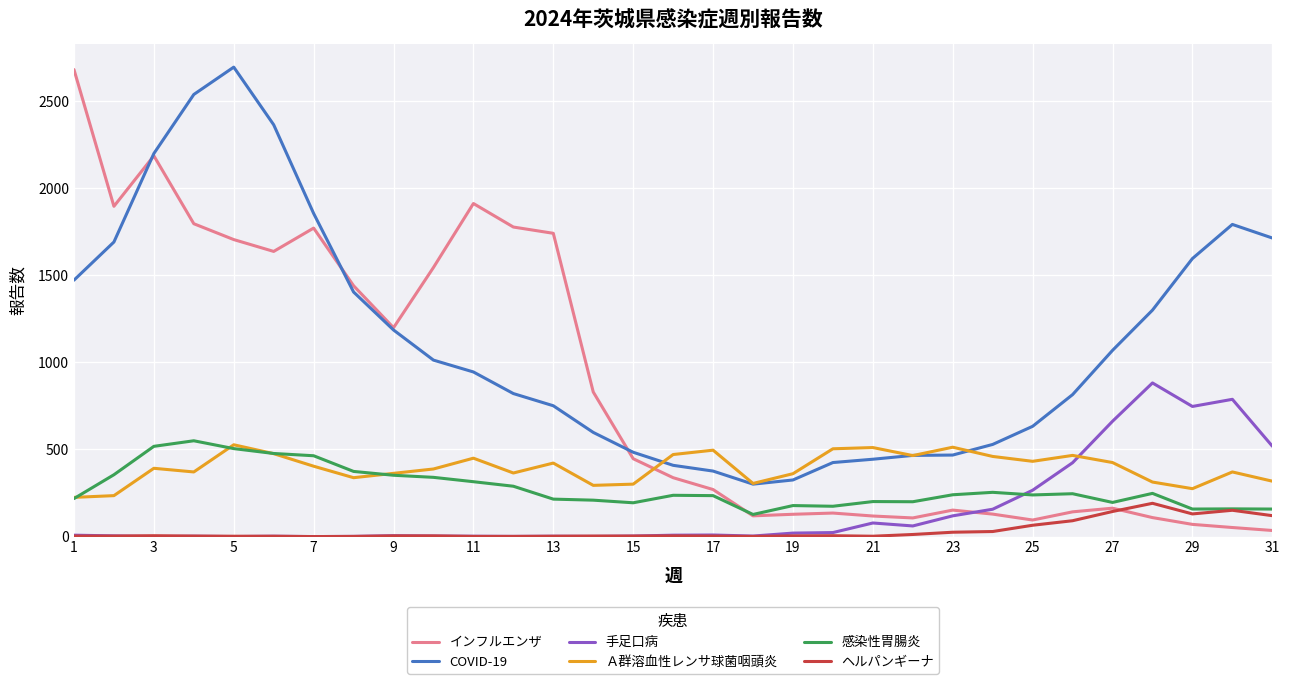

Which series has the largest total across all categories?

COVID-19